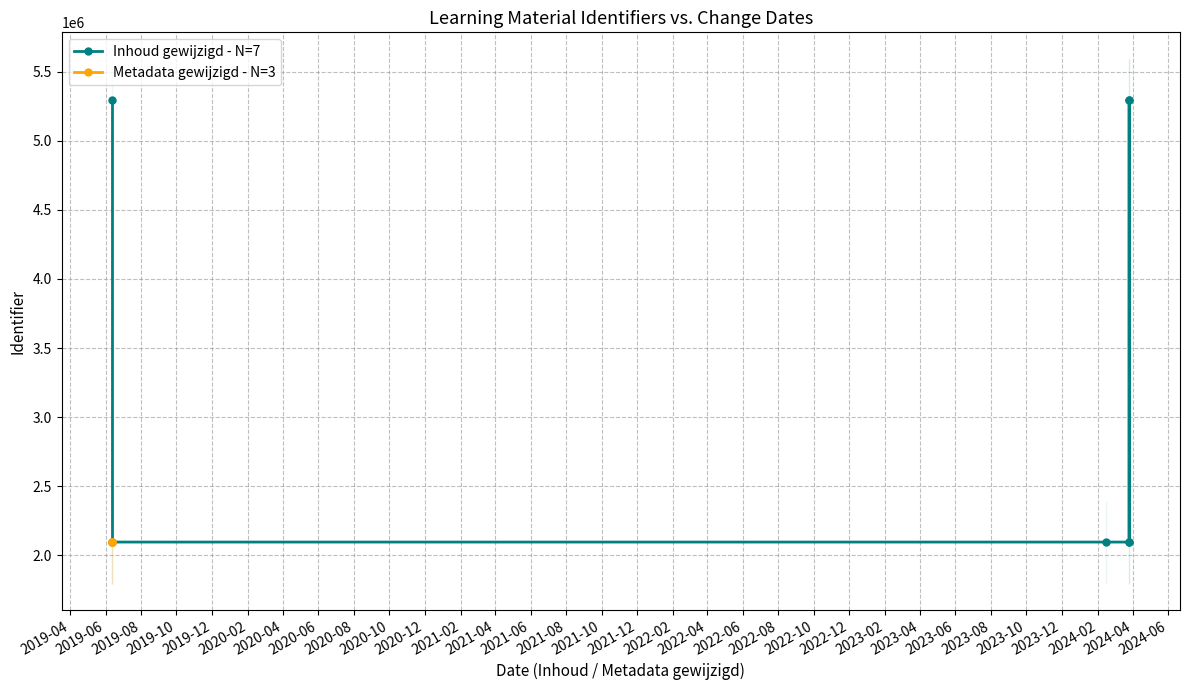

What is the average value?

2095683